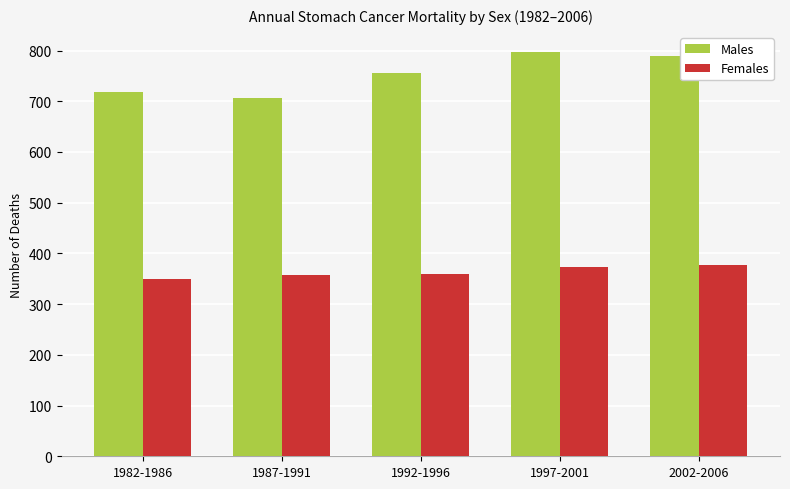

What is the sum of the Females values at 1982-1986 and 2002-2006?

727